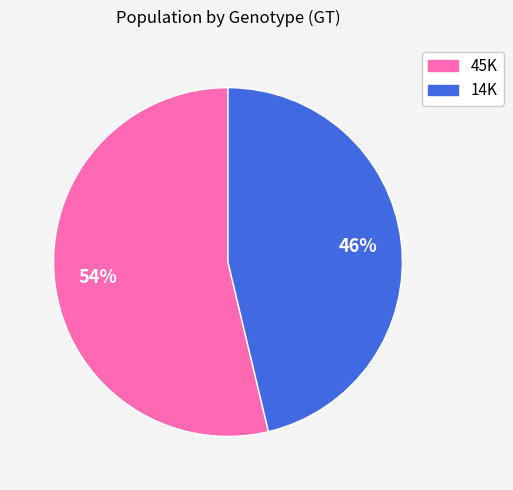

The 14K slice represents 40% of the pie. True or false?

False